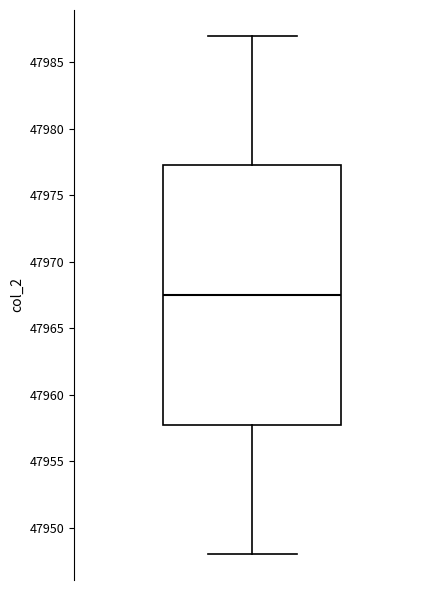

Transcribe this box plot: give where the median line is, the range the box spans, and where the two whiskers end, as read against the y-axis. The values are not printed on the chart, so give them approximately, as read against the axis.

median 47967.5, box 47958.0 to 47977.5, whiskers 47948.0 to 47987.0